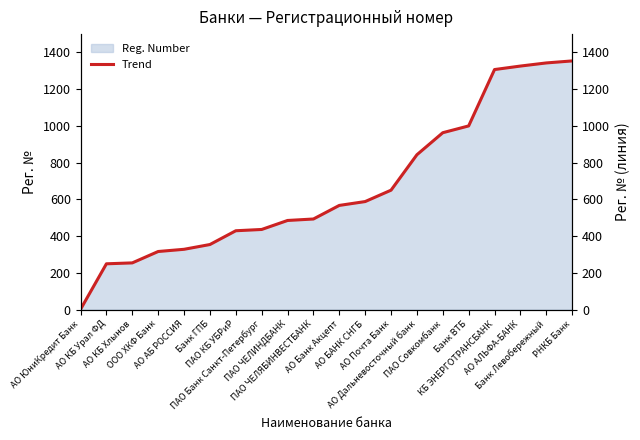

Reading right to left, what are all the values shown in this chart?

РНКБ Банк=1354	Банк Левобережный=1343	АО АЛЬФА-БАНК=1326	КБ ЭНЕРГОТРАНСБАНК=1307	Банк ВТБ=1000	ПАО Совкомбанк=963	АО Дальневосточный банк=843	АО Почта Банк=650	АО БАНК СНГБ=588	АО Банк Акцепт=567	ПАО ЧЕЛЯБИНВЕСТБАНК=493	ПАО ЧЕЛИНДБАНК=485	ПАО Банк Санкт-Петербург=436	ПАО КБ УБРиР=429	Банк ГПБ=354	АО АБ РОССИЯ=328	ООО ХКФ Банк=316	АО КБ Хлынов=254	АО КБ Урал ФД=249	АО ЮниКредит Банк=1